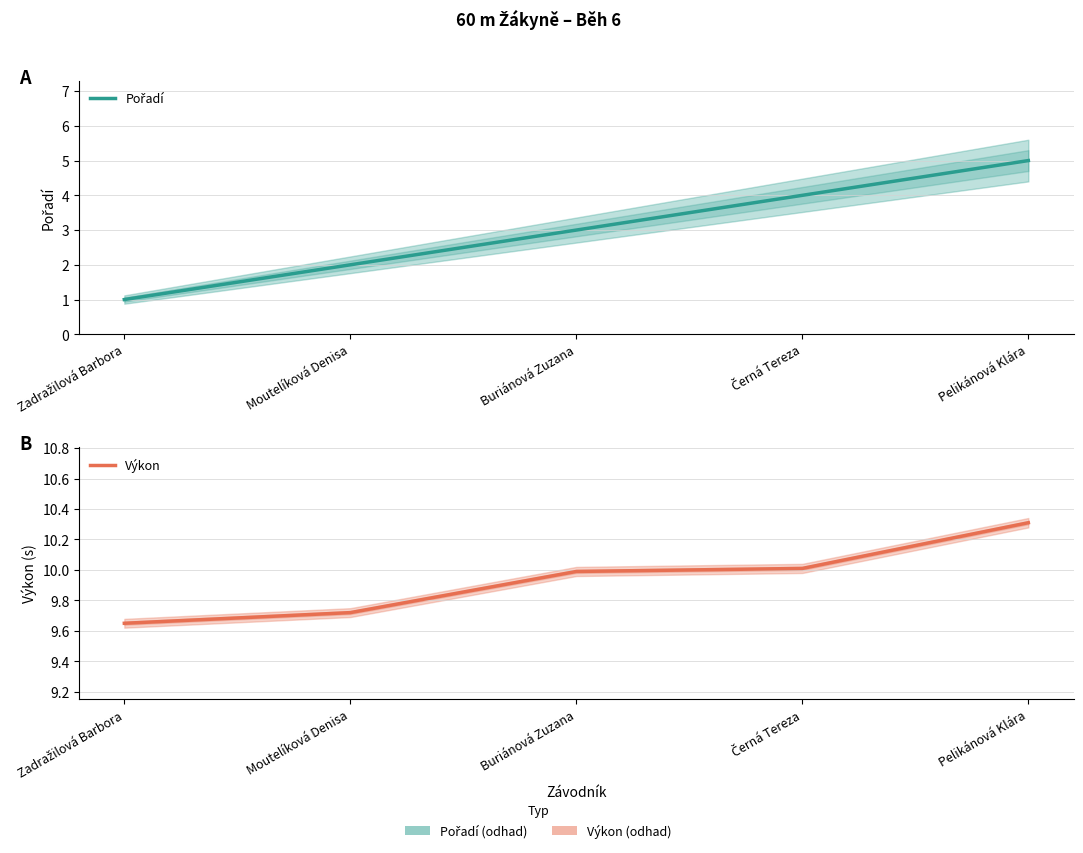

The value of Pořadí at Moutelíková Denisa is 1.1. True or false?

False